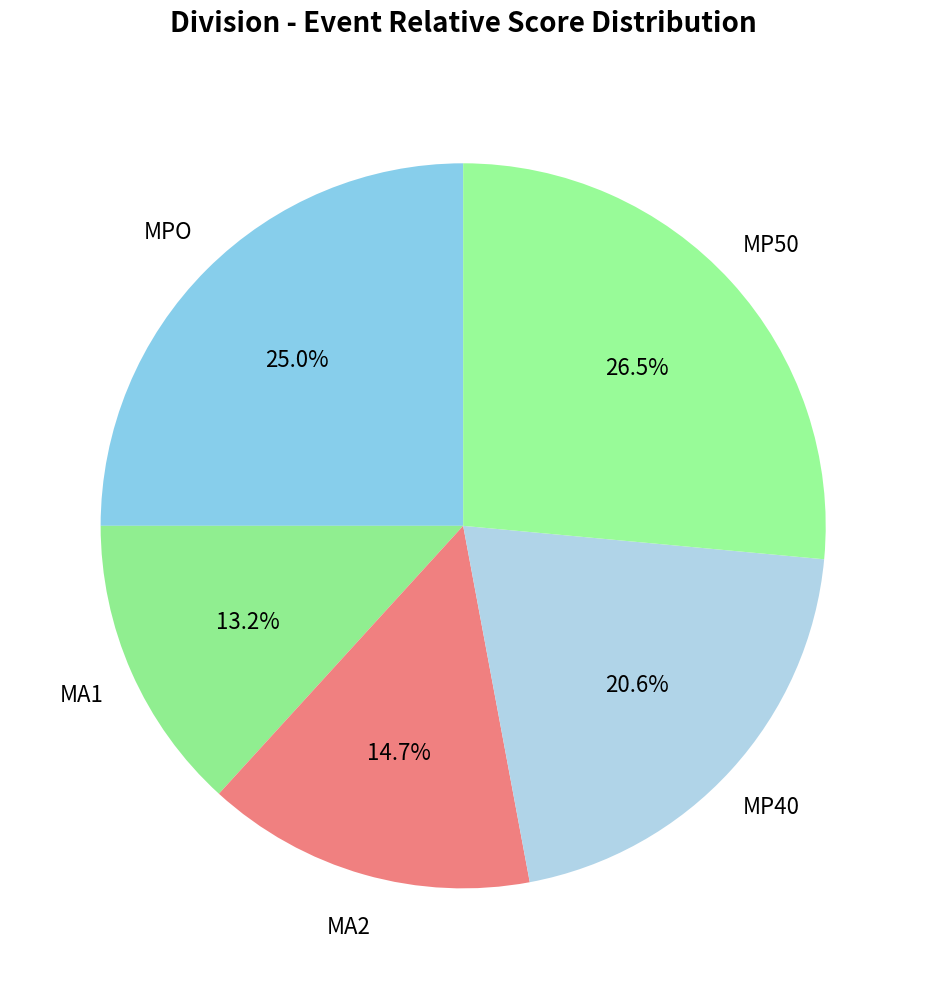

How much of the chart is everything except MP40?

79.4%